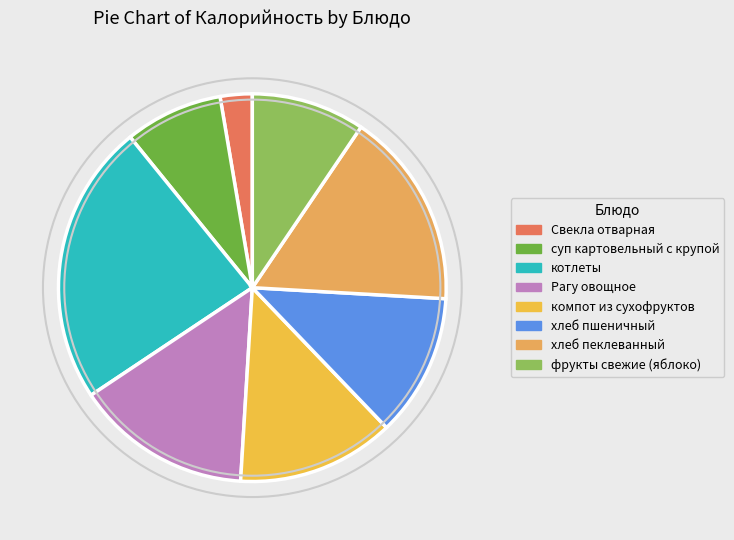

The хлеб пеклеванный slice represents 16% of the pie. True or false?

True